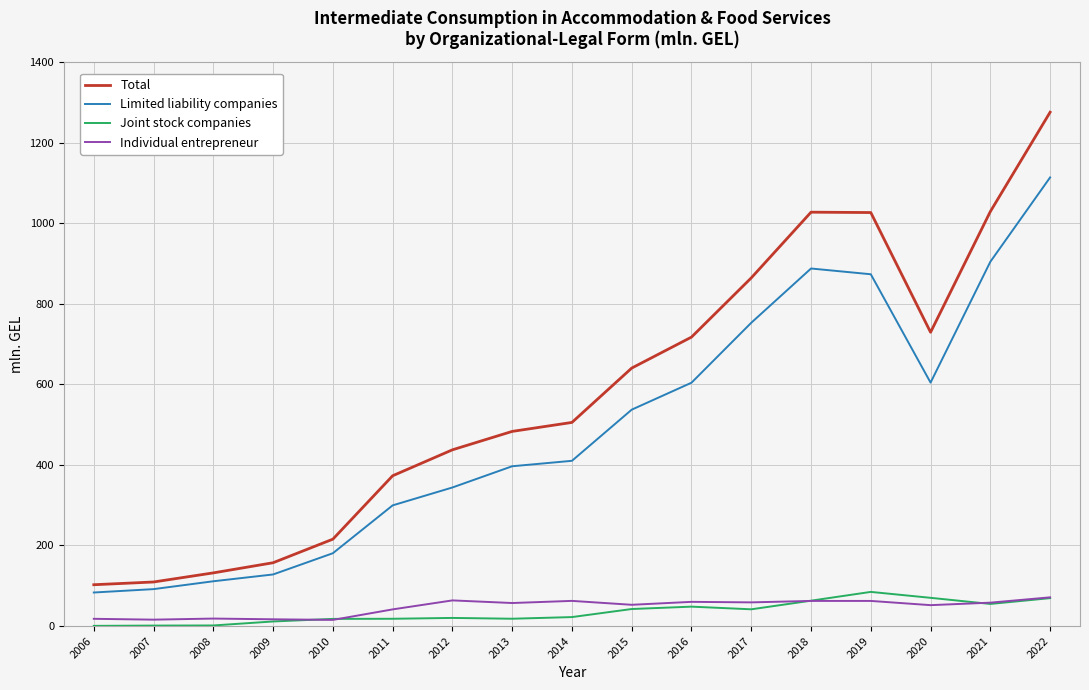

What is the minimum value for Total?

102.6